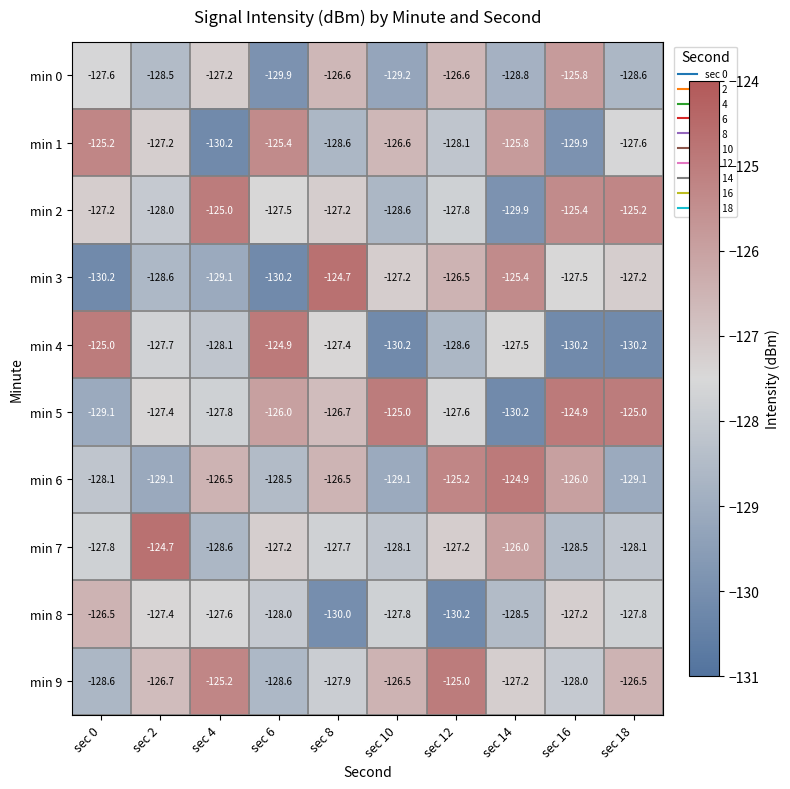

The value of min 6 at sec 12 is -167.6. True or false?

False